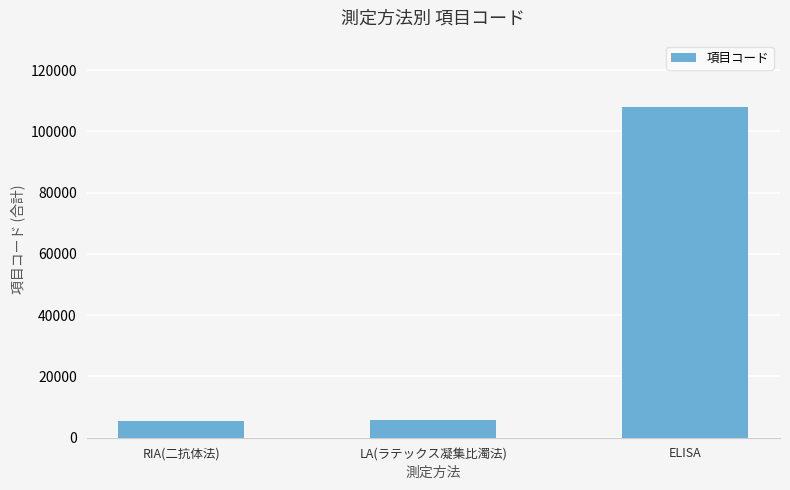

How many series are shown in this chart?

1